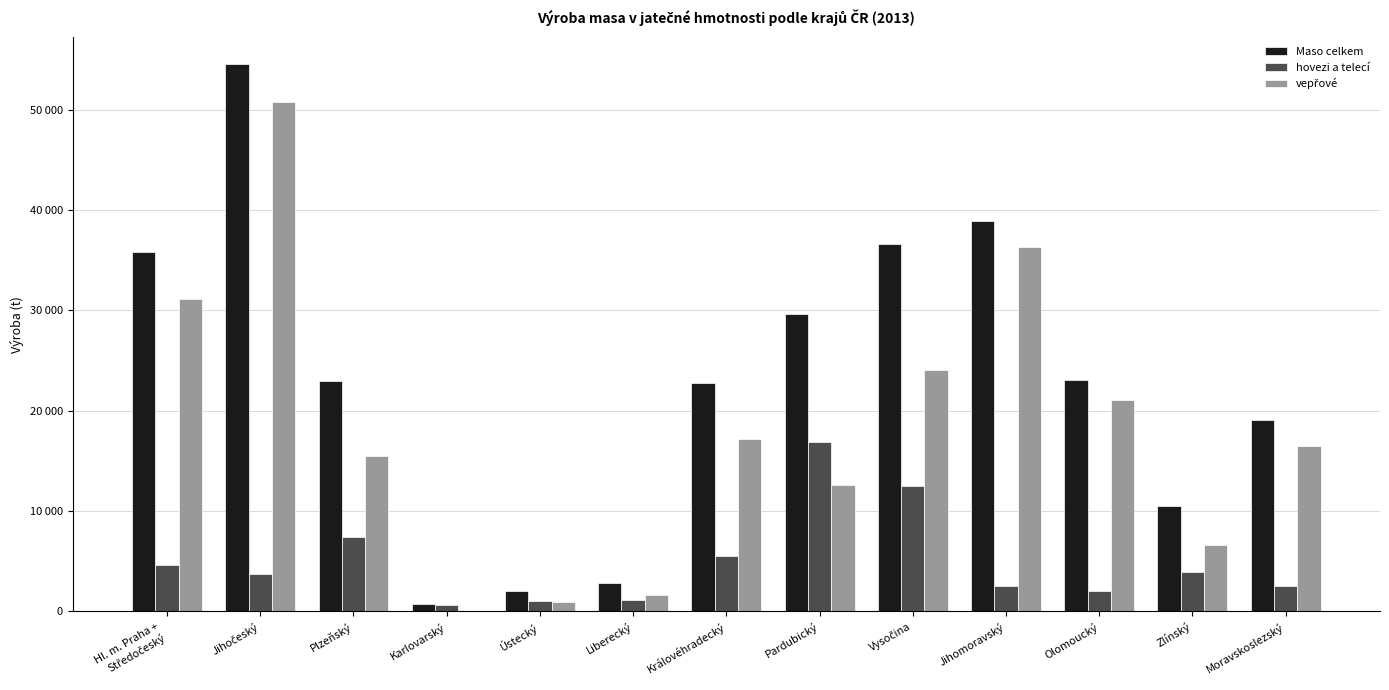

Which series has the widest spread of values?

Maso celkem